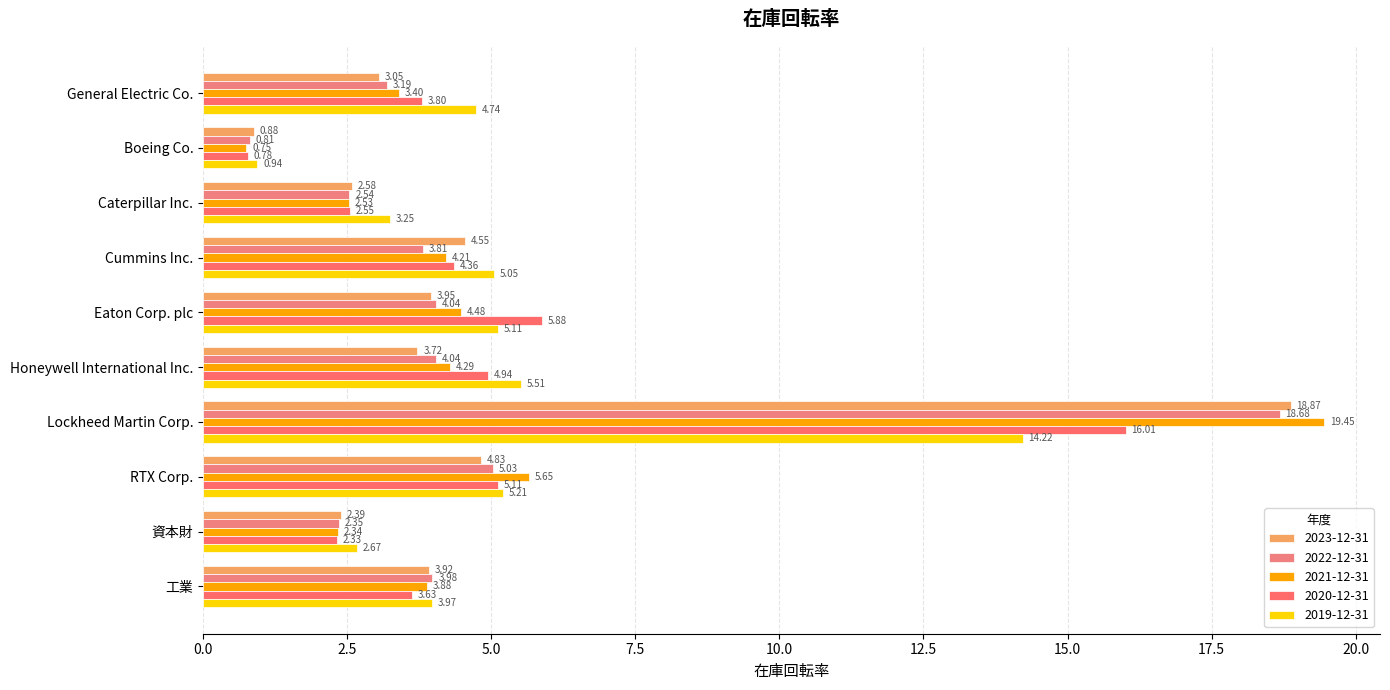

List the labels in order of 2020-12-31 value, smallest first.

Boeing Co., 資本財, Caterpillar Inc., 工業, General Electric Co., Cummins Inc., Honeywell International Inc., RTX Corp., Eaton Corp. plc, Lockheed Martin Corp.